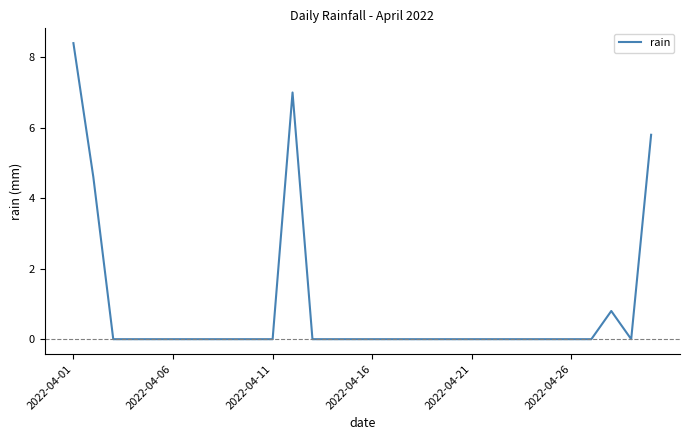

How many lines are shown in the chart?

1